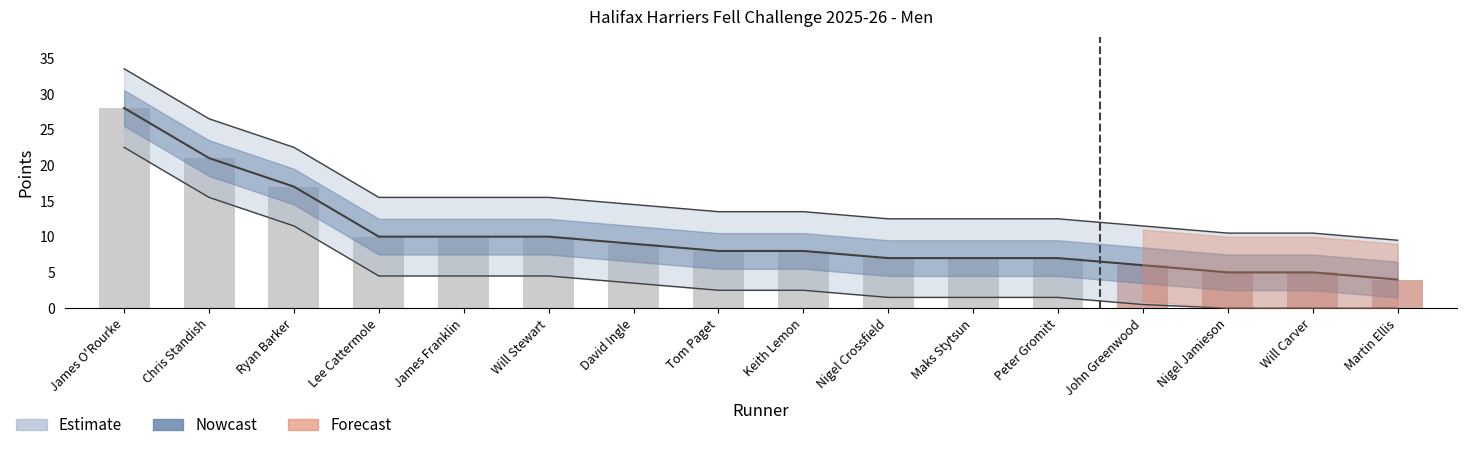

At which category is the sum across all series the highest?

James O'Rourke